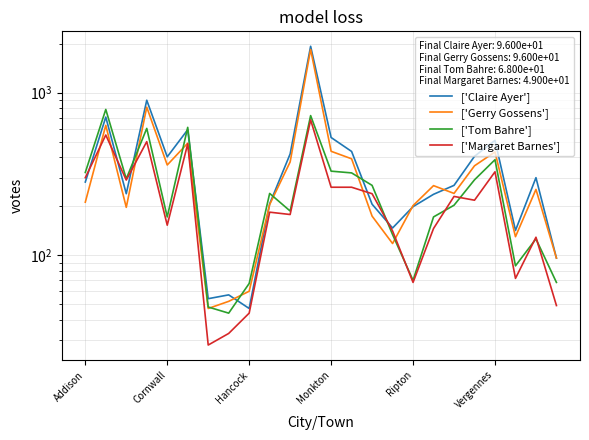

Does the chart have visible grid lines?

Yes